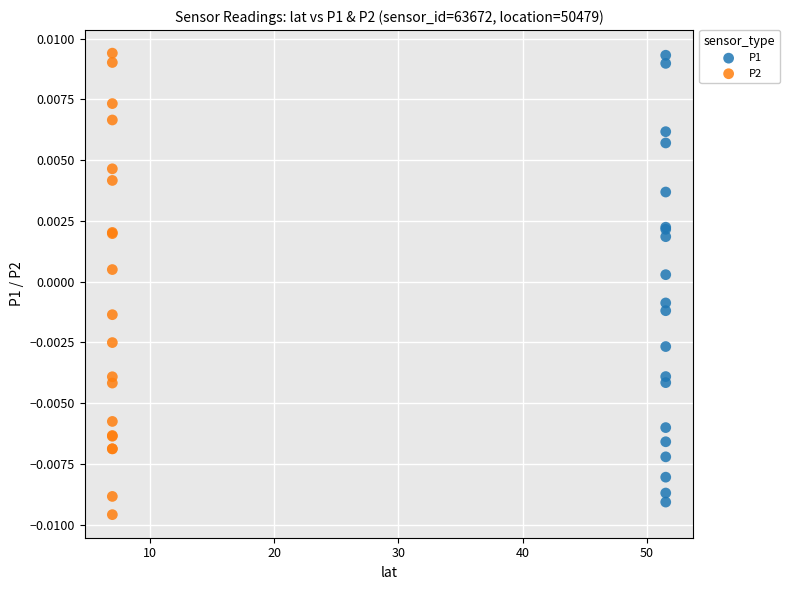

What are all the series names shown in the legend?

P1, P2